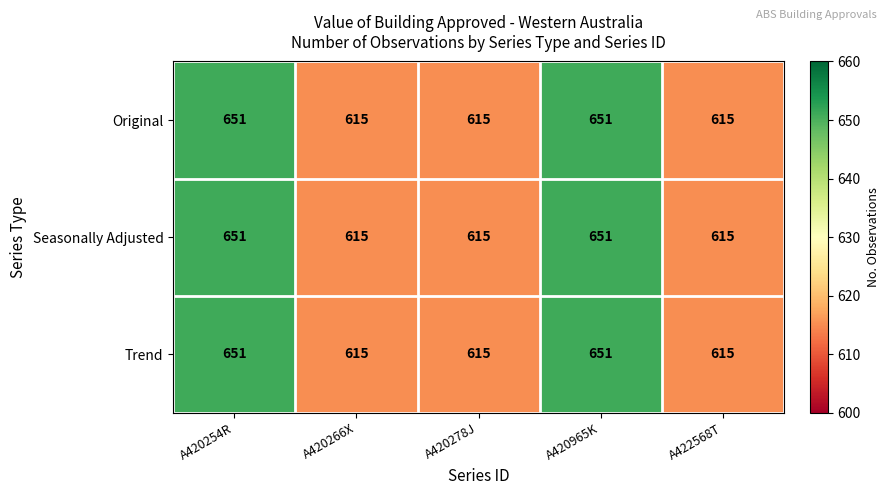

What is the difference between the maximum and minimum values in the Trend series?

36